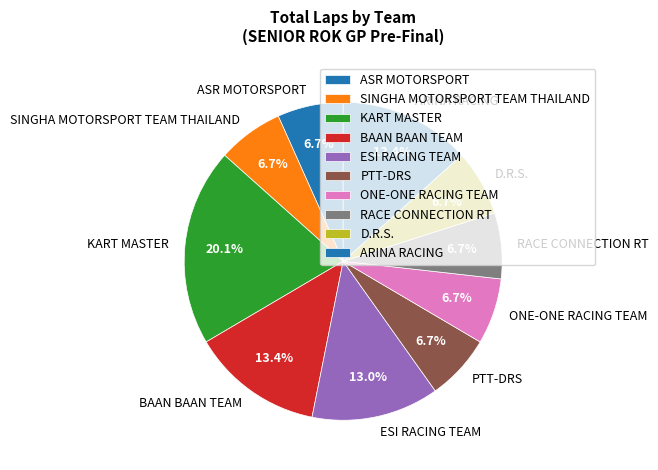

Does any single category account for the majority?

No